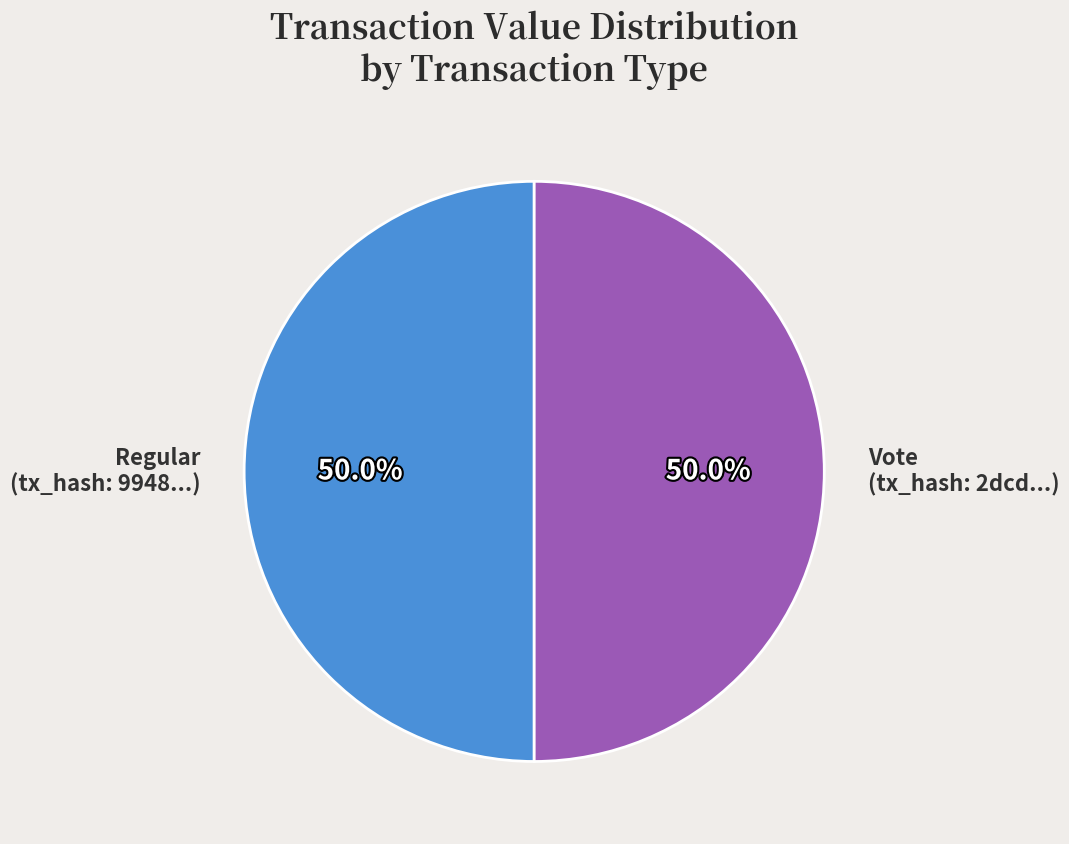

What is the ratio of the value at Regular (tx_hash: 9948...) to the value at Vote (tx_hash: 2dcd...)?

1.0